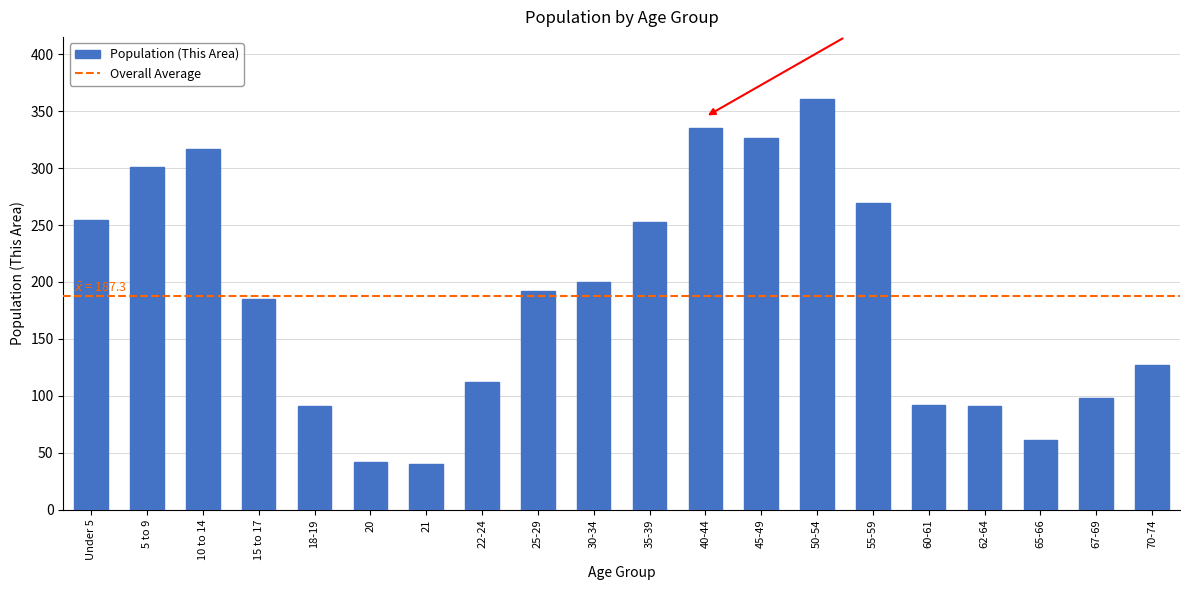

What is the value of the 11th bar from the left?

253